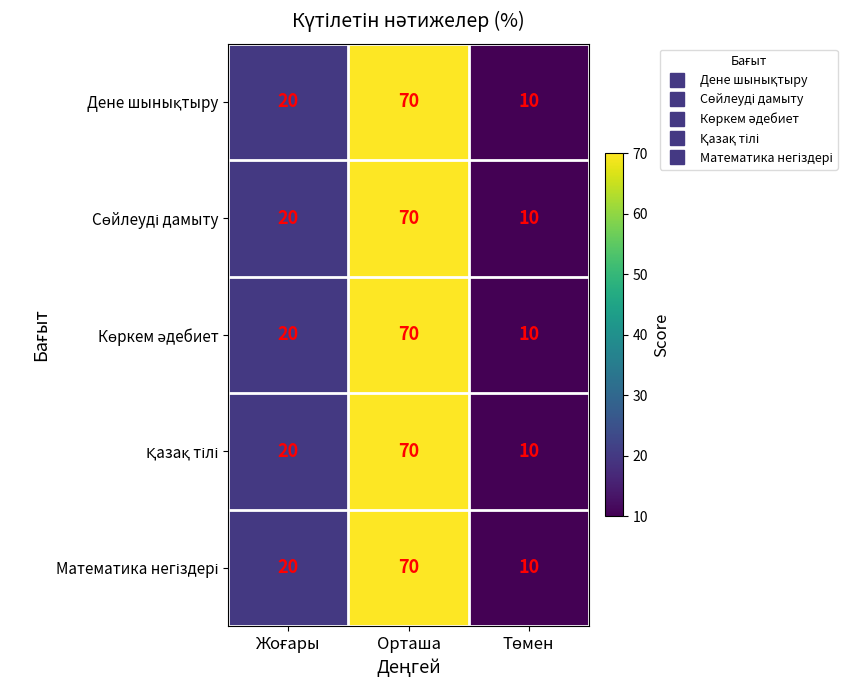

What is the minimum value shown in the chart?

10